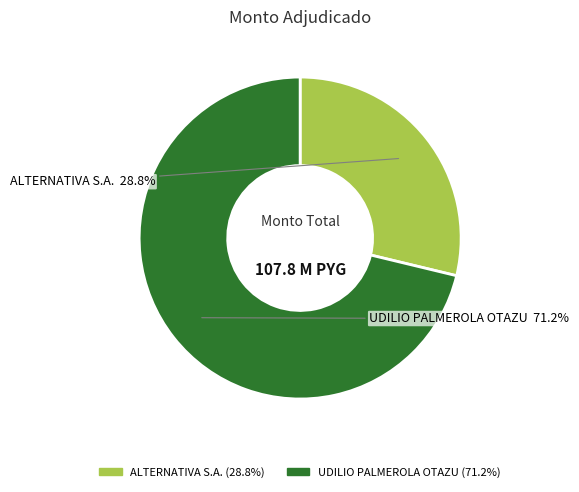

Is there any slice that represents more than half of the pie?

Yes